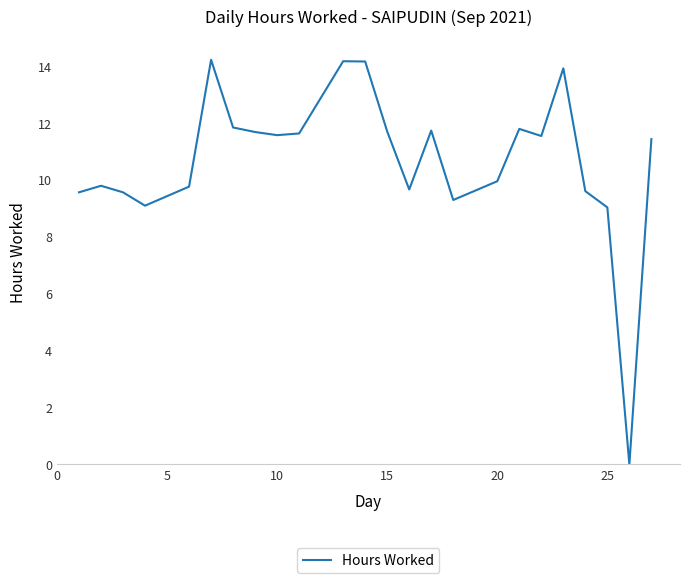

What is the maximum value shown in the chart?

14.2